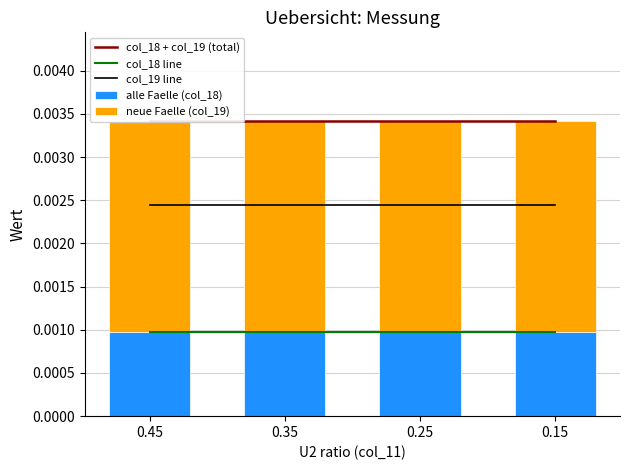

What are all the series names shown in the legend?

col_18 + col_19 (total), col_18 line, col_19 line, alle Faelle (col_18), neue Faelle (col_19)